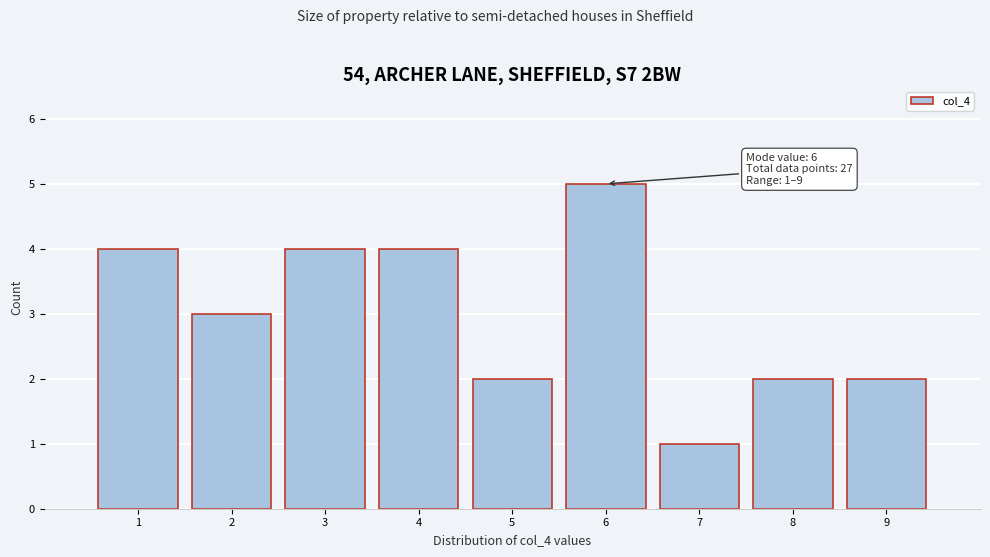

Over which range of the x-axis is the bar tallest?

5.5 to 6.5